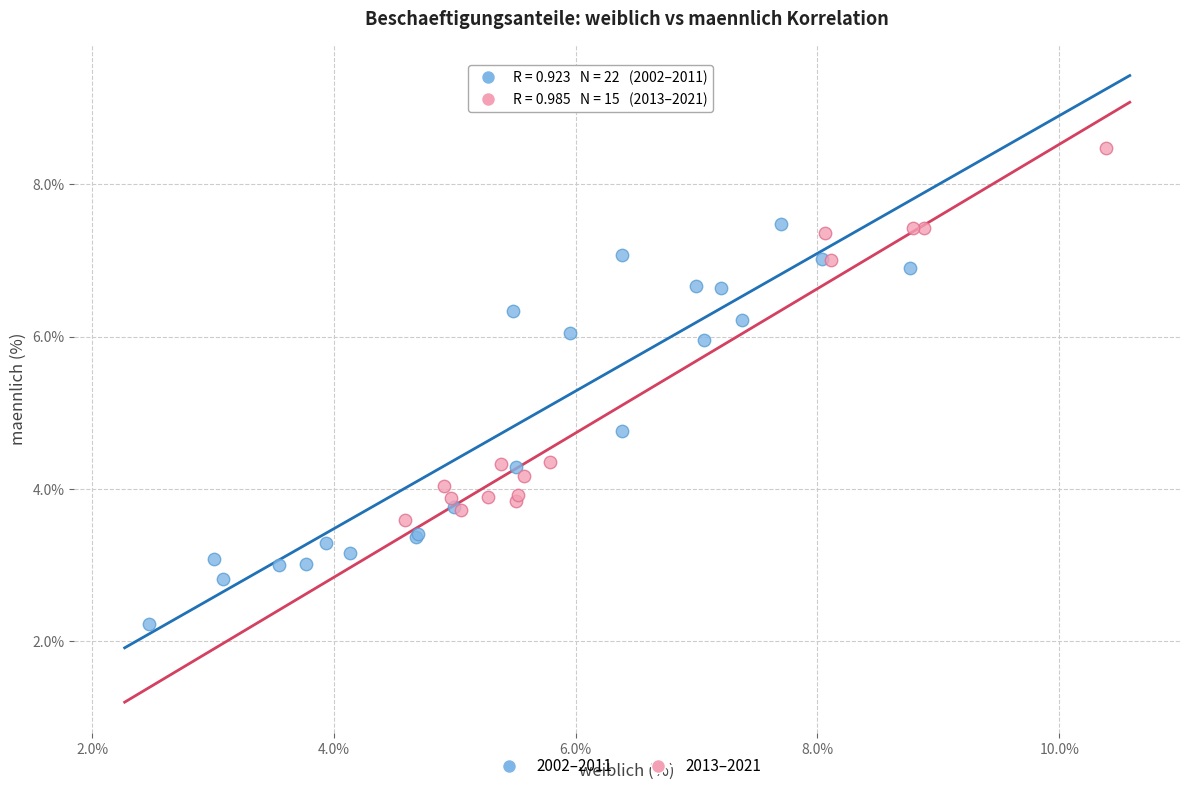

Which series reaches the maximum Y coordinate?

2013–2021